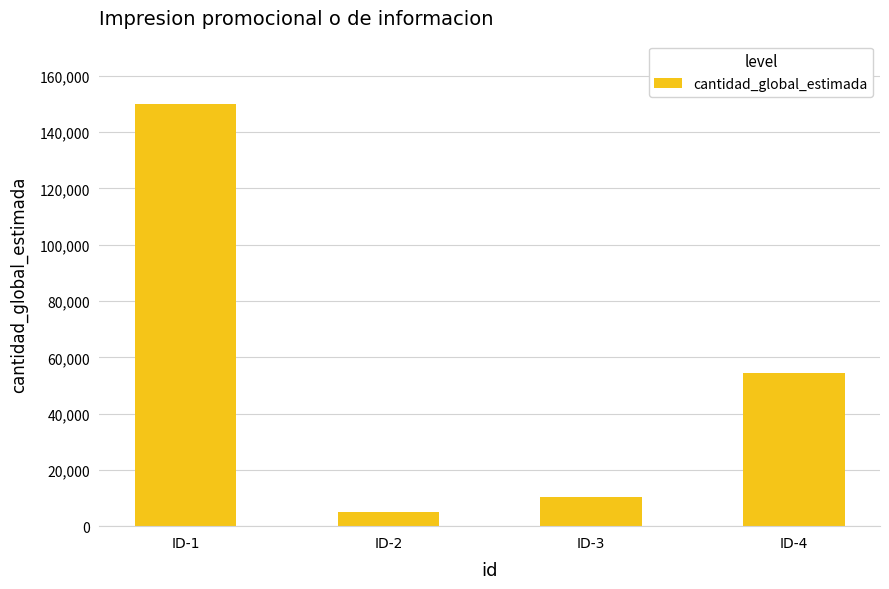

What is the average value?

54975